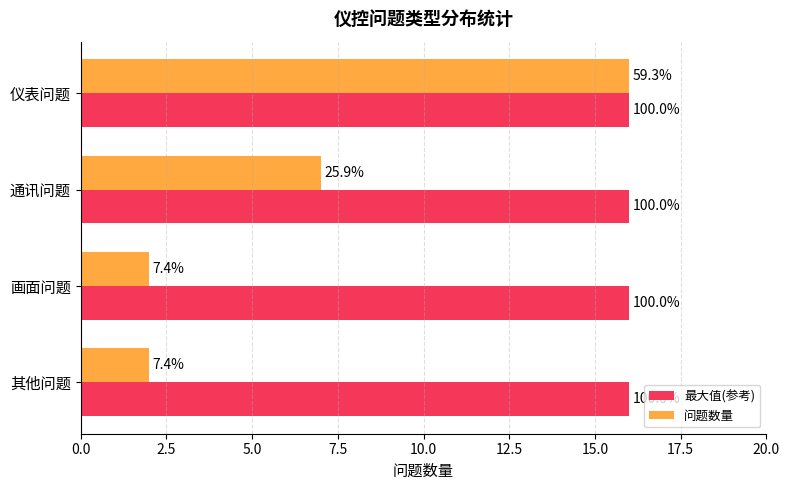

What are all the series names shown in the legend?

最大值(参考), 问题数量